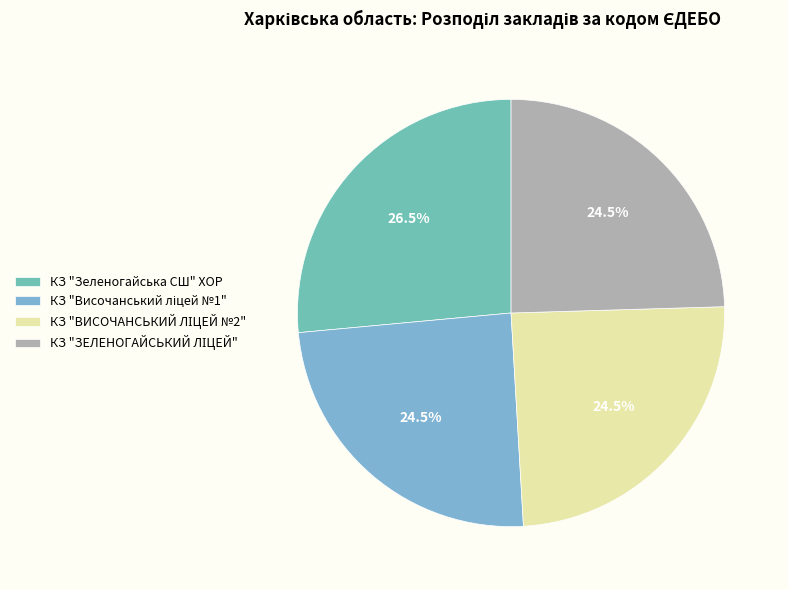

Rank the categories by value from highest to lowest.

КЗ "Зеленогайська СШ" ХОР, КЗ "ВИСОЧАНСЬКИЙ ЛІЦЕЙ №2", КЗ "ЗЕЛЕНОГАЙСЬКИЙ ЛІЦЕЙ", КЗ "Височанський ліцей №1"